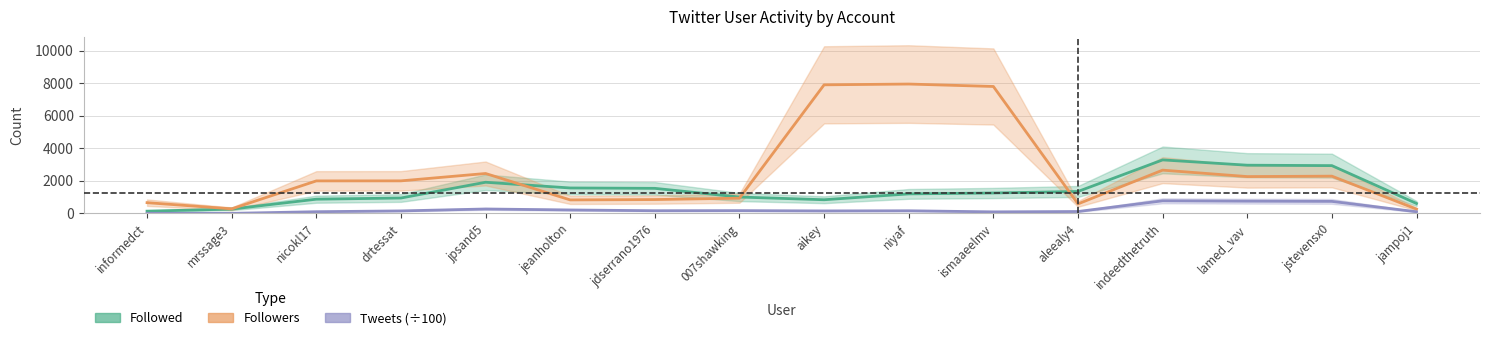

Which series has the widest spread of values?

Followers